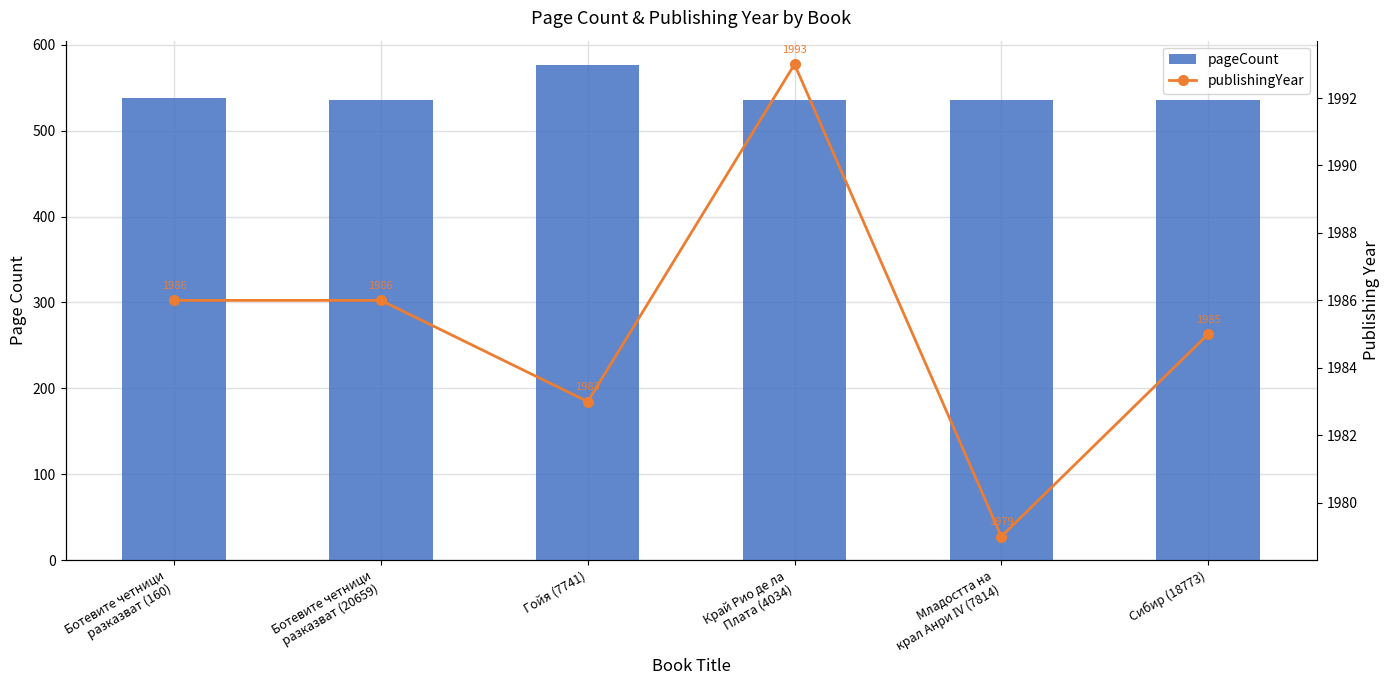

Which series changed the most between Ботевите четници
разказват (160) and Край Рио де ла
Плата (4034)?

publishingYear